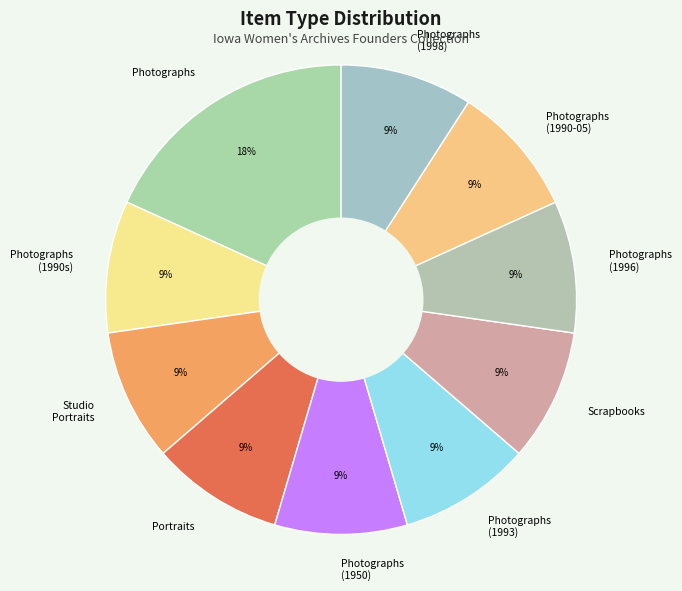

Count the number of slices in the pie.

10